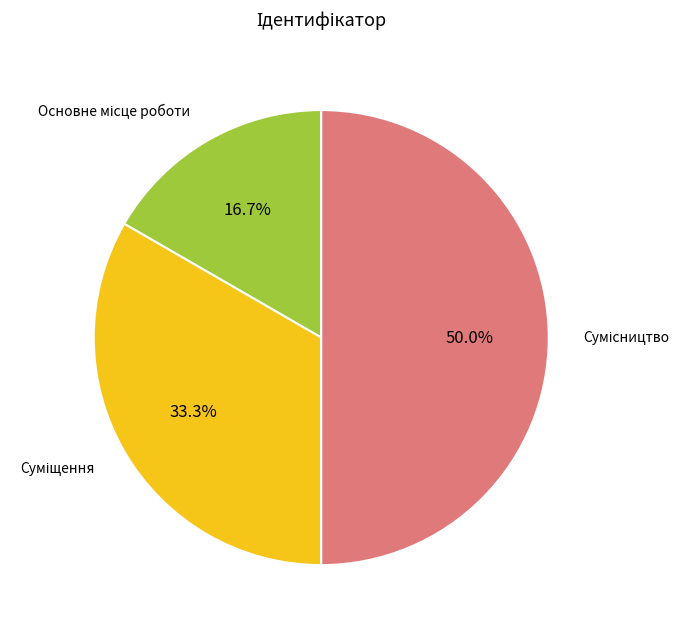

Does any single category account for the majority?

No